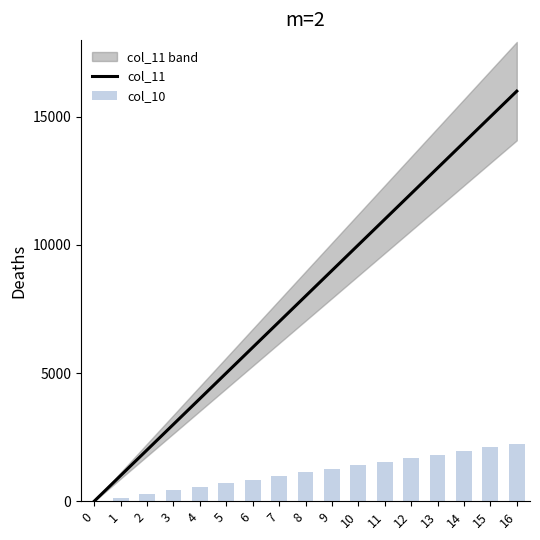

Which series has the largest total across all categories?

col_11